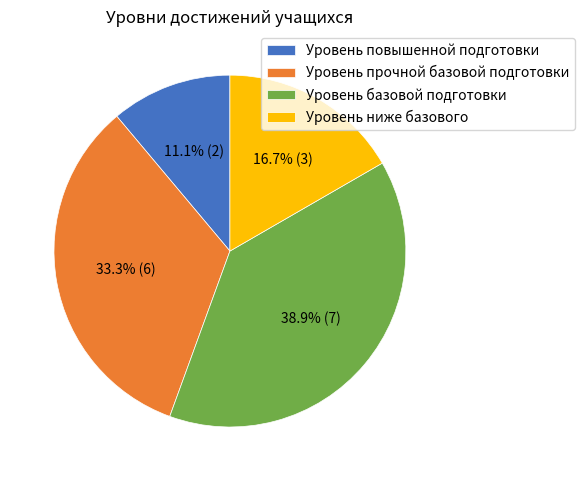

What is the total percentage of Уровень ниже базового and Уровень прочной базовой подготовки?

50.0%